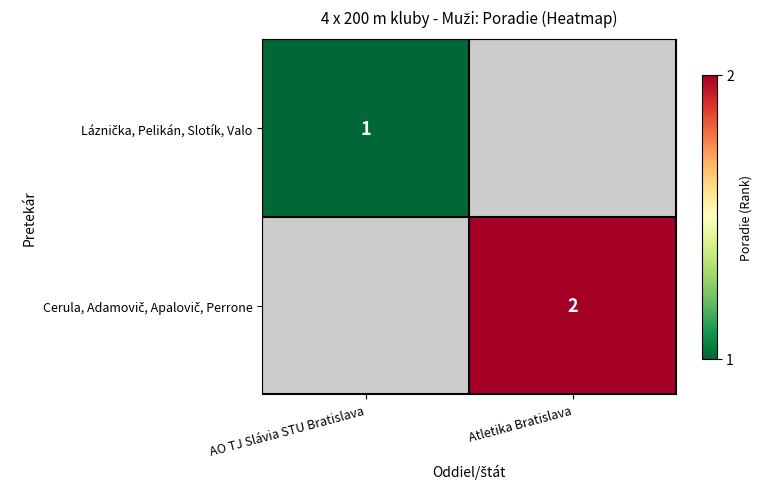

The value of Láznička, Pelikán, Slotík, Valo at AO TJ Slávia STU Bratislava is 0.7. True or false?

False